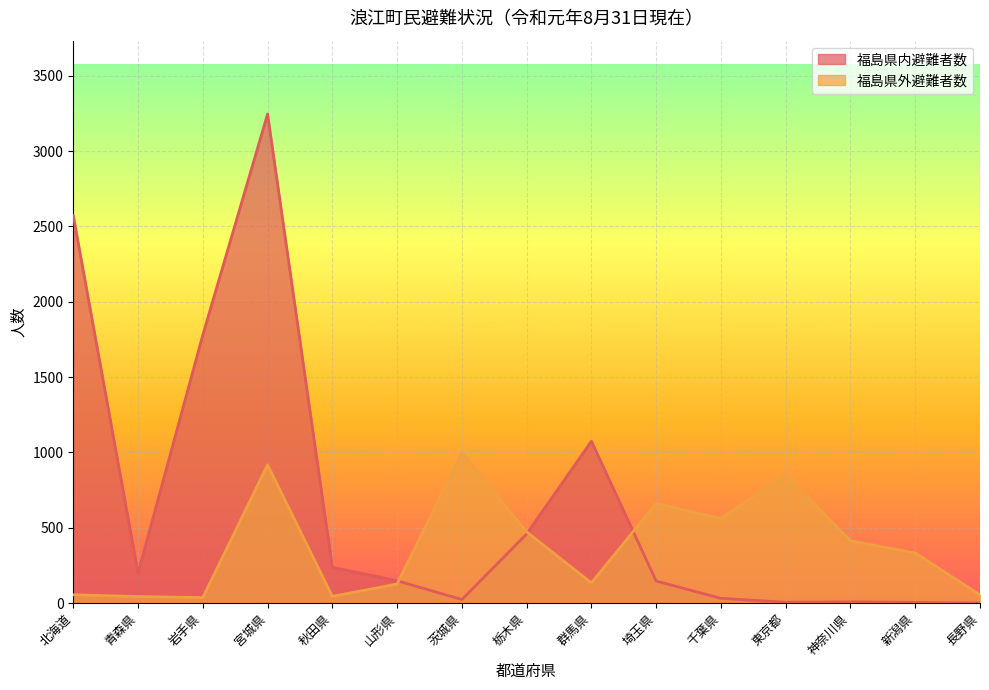

At how many categories does at least one series exceed 1981?

2